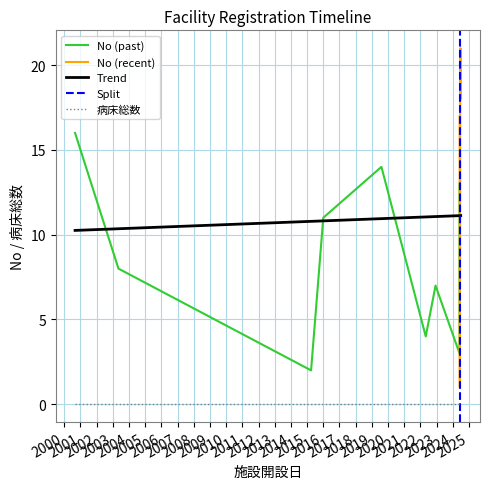

What is the value of the No point at the 16th from the left?

16